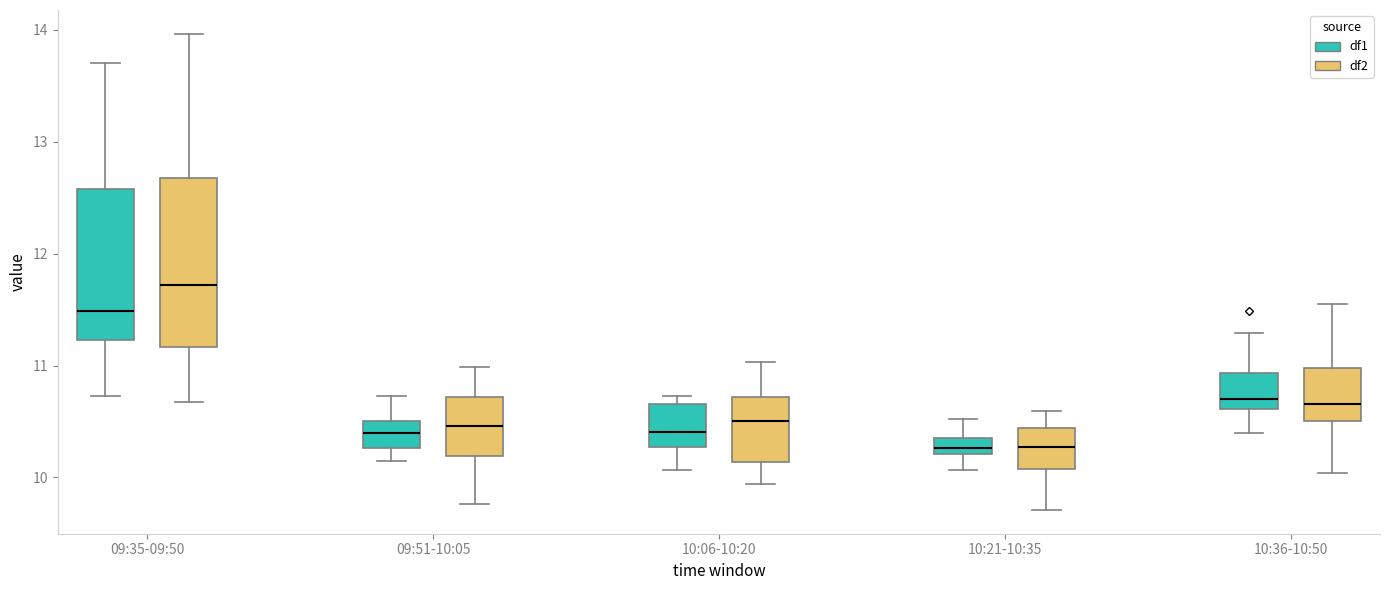

Where does the upper whisker of the box for 10:36-10:50 (df2) end on the y-axis? The values are not printed on the chart, so give them approximately, as read against the axis.

11.5